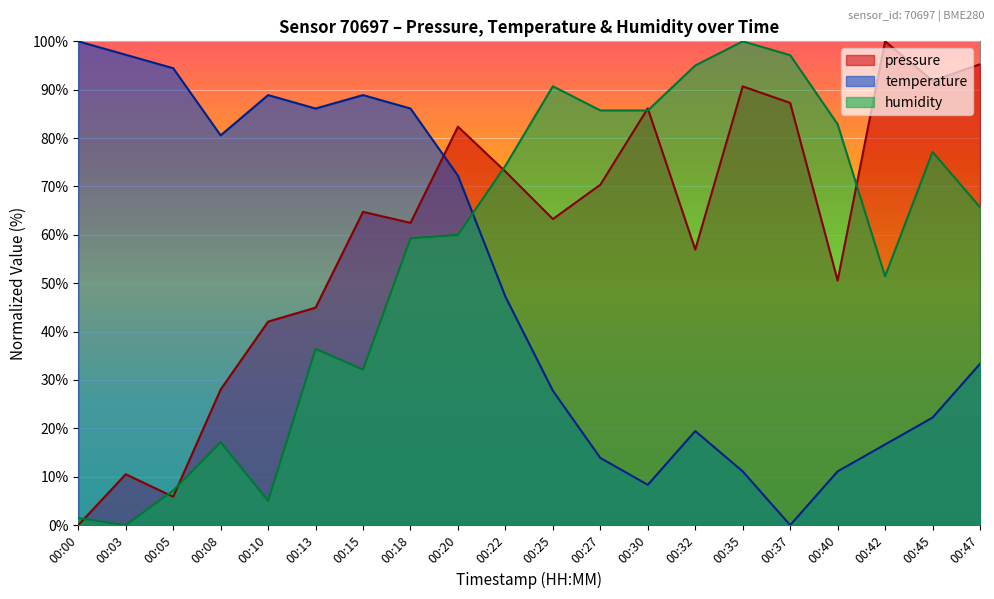

What are all the series names shown in the legend?

pressure, temperature, humidity